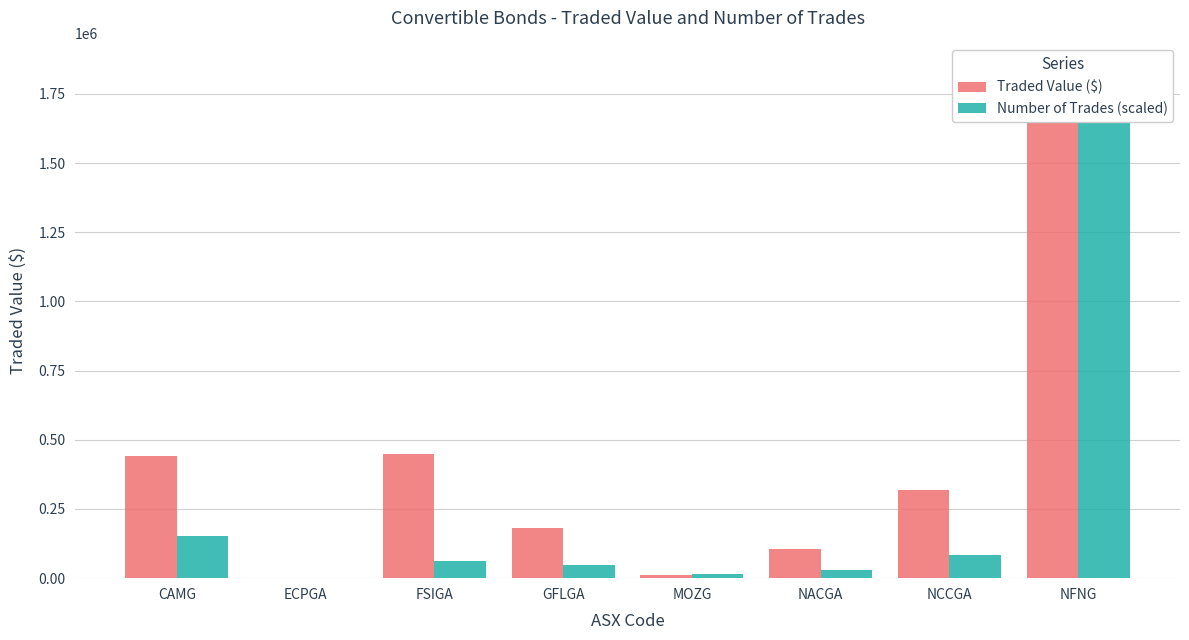

The Traded Value ($) series shows 442708.1 at CAMG. True or false?

True